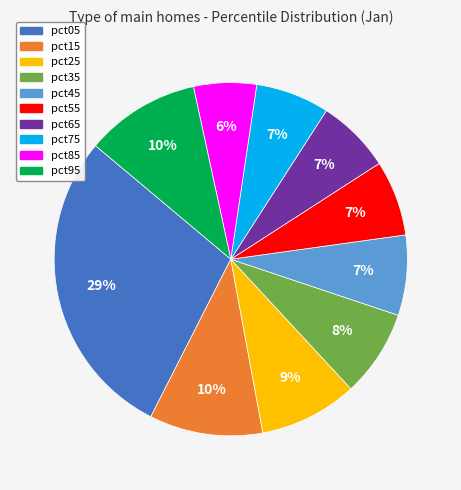

The pct55 slice represents 7% of the pie. True or false?

True